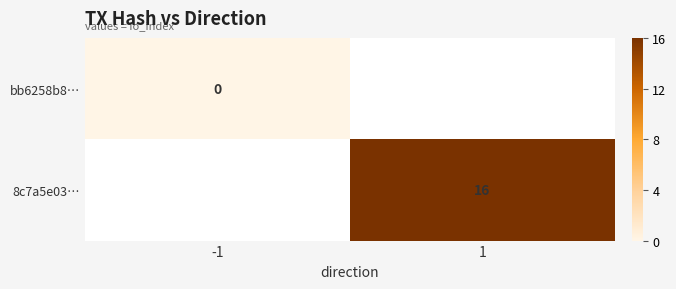

True or false: 8c7a5e03… has a value of 10 at 1.

False